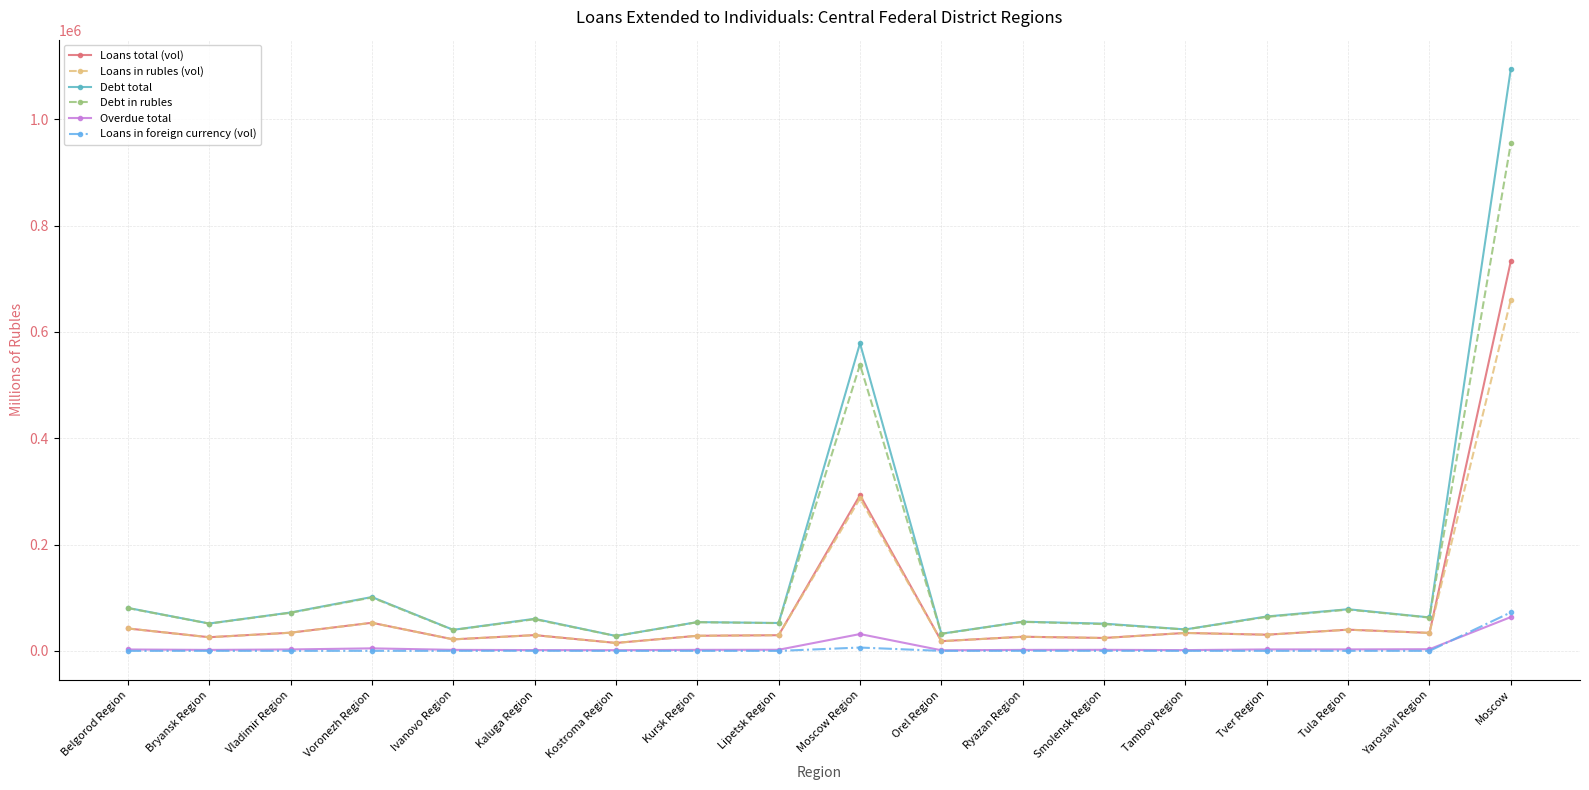

True or false: Debt total has more than 1 interior local peaks.

True